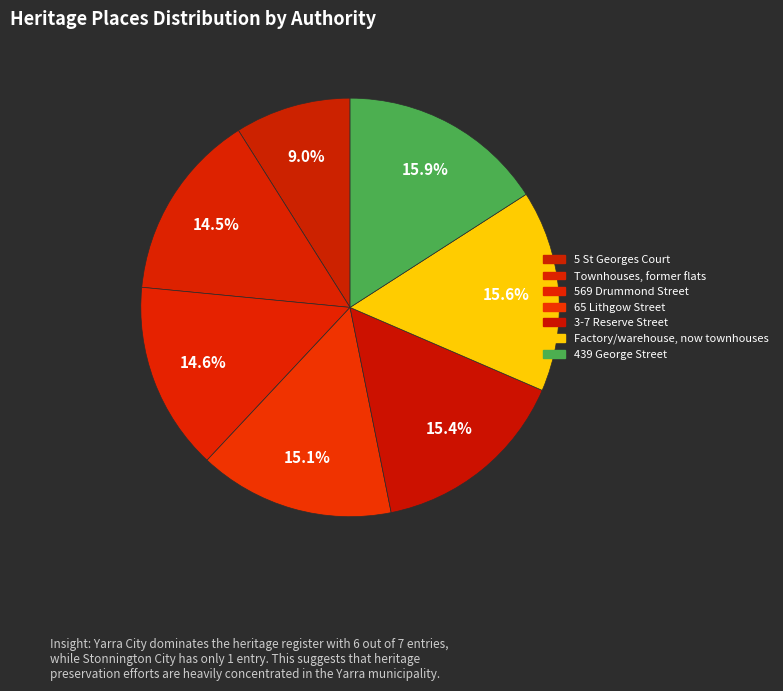

How many segments does this pie chart have?

7